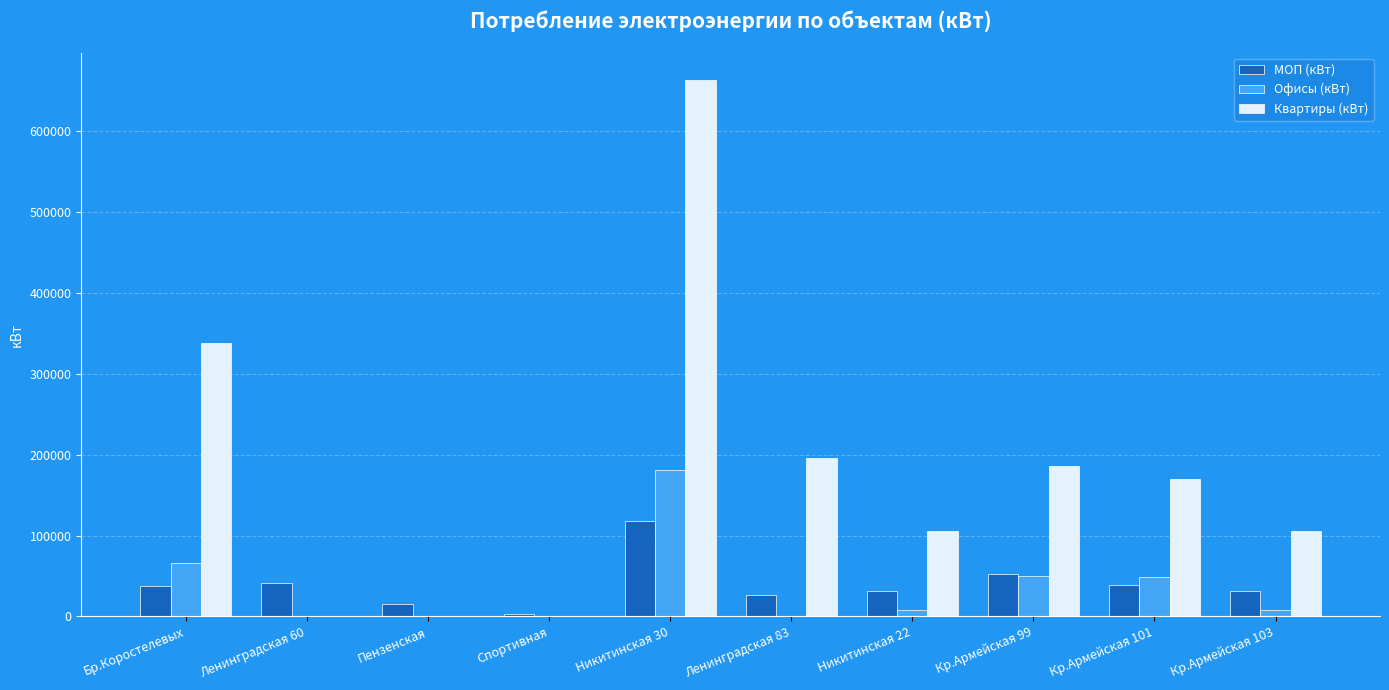

The value of Квартиры (кВт) at Пензенская is 351560.9. True or false?

False